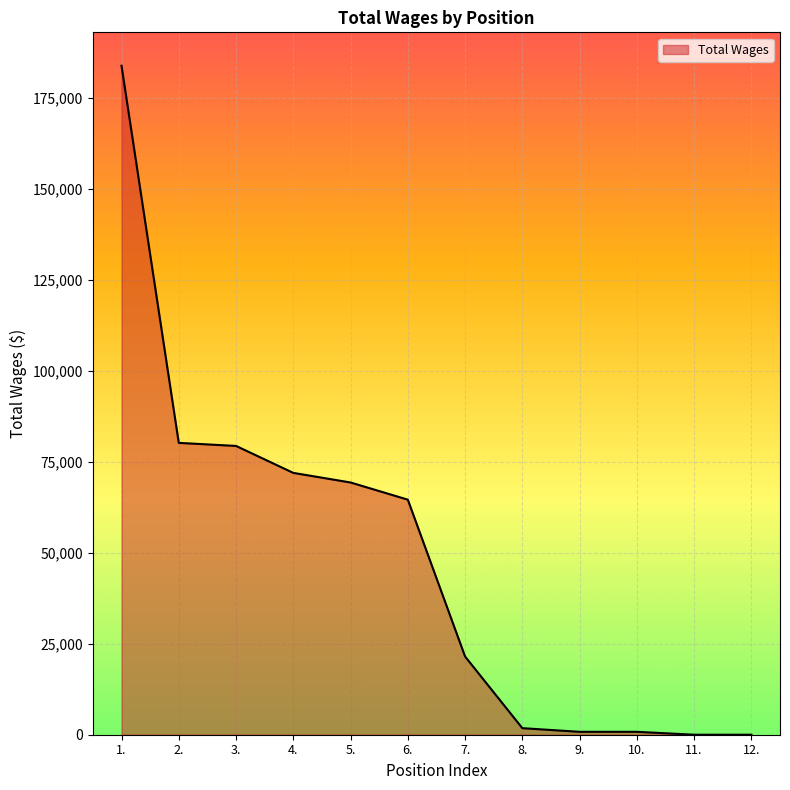

What is the maximum value shown in the chart?

183768